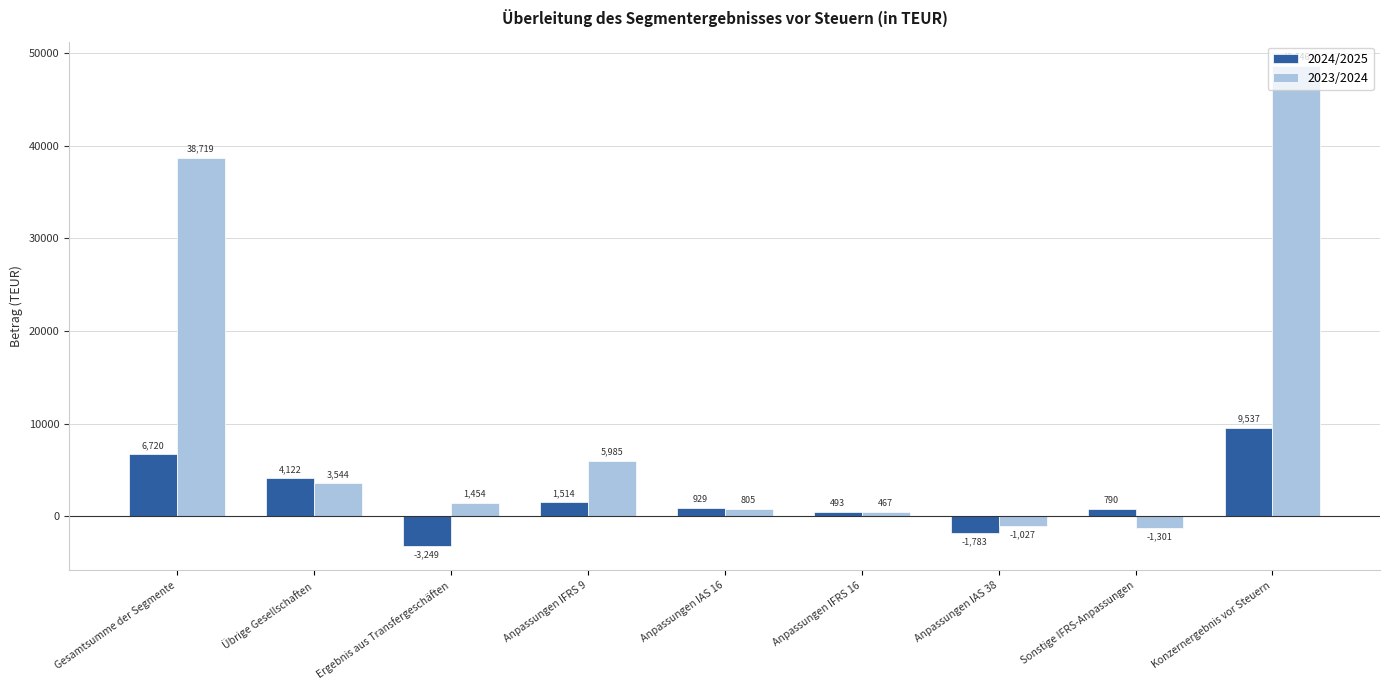

Reading right to left, extract all data points from this chart.

2024/2025: Konzernergebnis vor Steuern=9537	Sonstige IFRS-Anpassungen=790	Anpassungen IAS 38=-1783	Anpassungen IFRS 16=493	Anpassungen IAS 16=929	Anpassungen IFRS 9=1514	Ergebnis aus Transfergeschäften=-3249	Übrige Gesellschaften=4122	Gesamtsumme der Segmente=6720
2023/2024: Konzernergebnis vor Steuern=48646	Sonstige IFRS-Anpassungen=-1301	Anpassungen IAS 38=-1027	Anpassungen IFRS 16=467	Anpassungen IAS 16=805	Anpassungen IFRS 9=5985	Ergebnis aus Transfergeschäften=1454	Übrige Gesellschaften=3544	Gesamtsumme der Segmente=38719